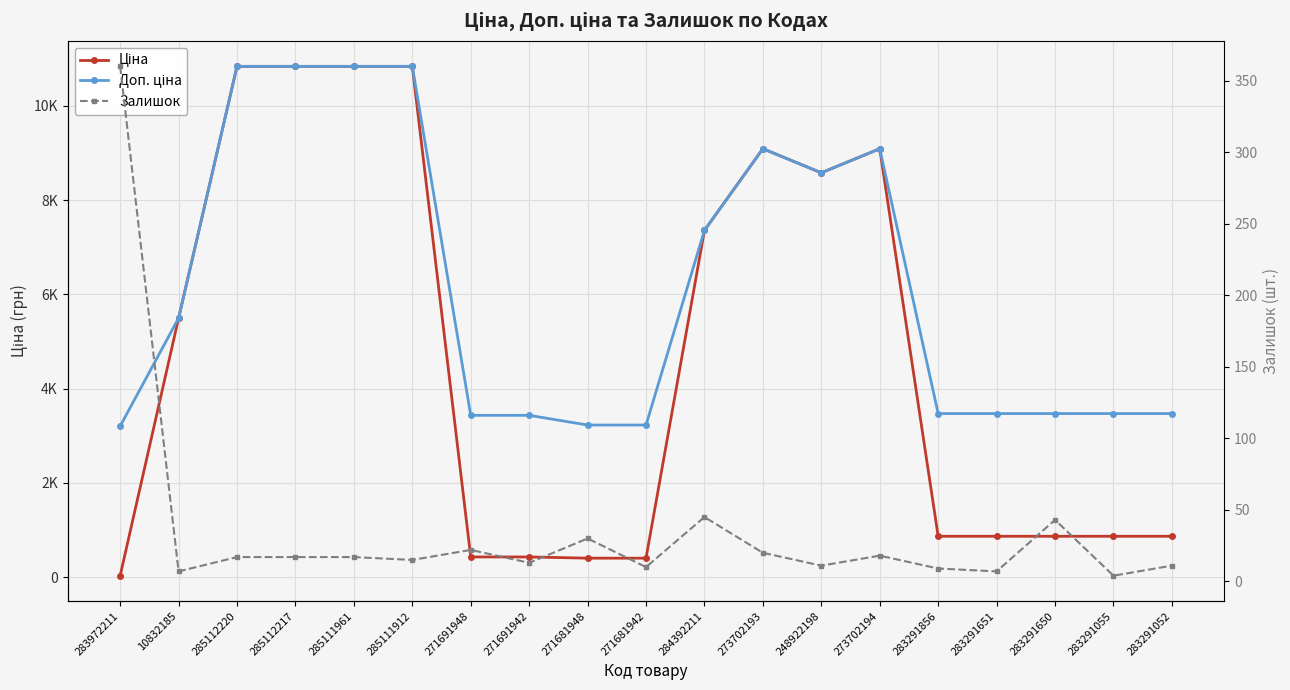

Rank the series by their average value, from lowest to highest.

Залишок, Ціна, Доп. ціна